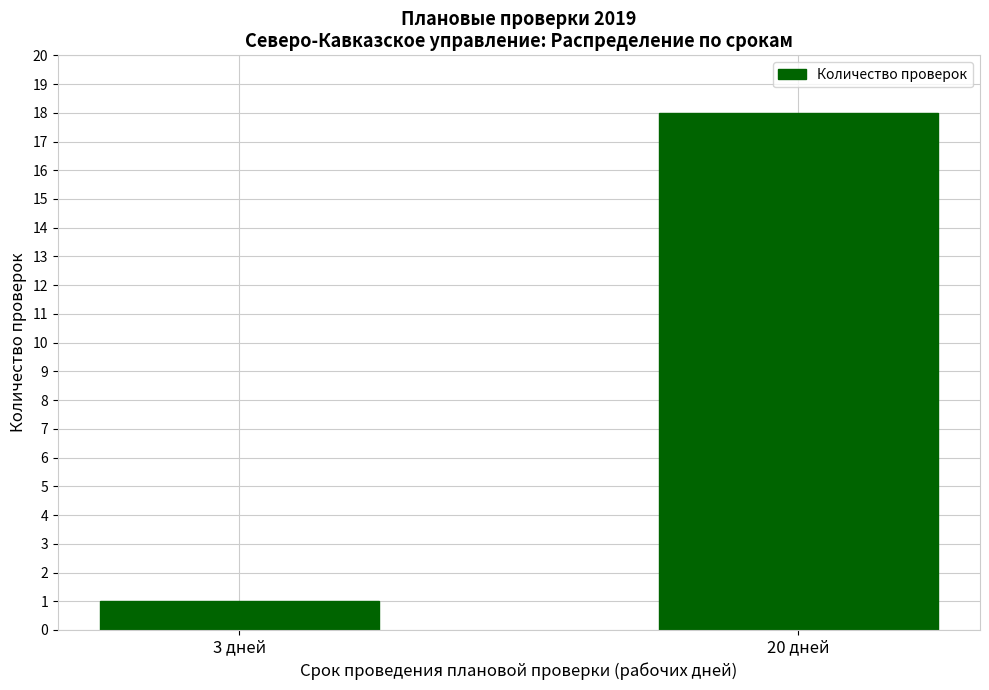

How many data points does each series have?

2